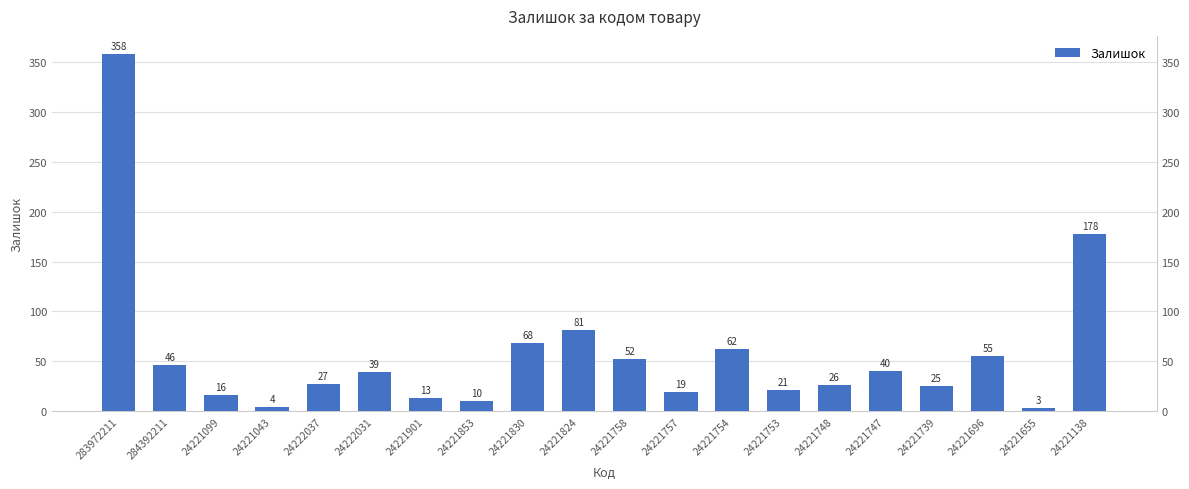

How many bars are there in total?

20